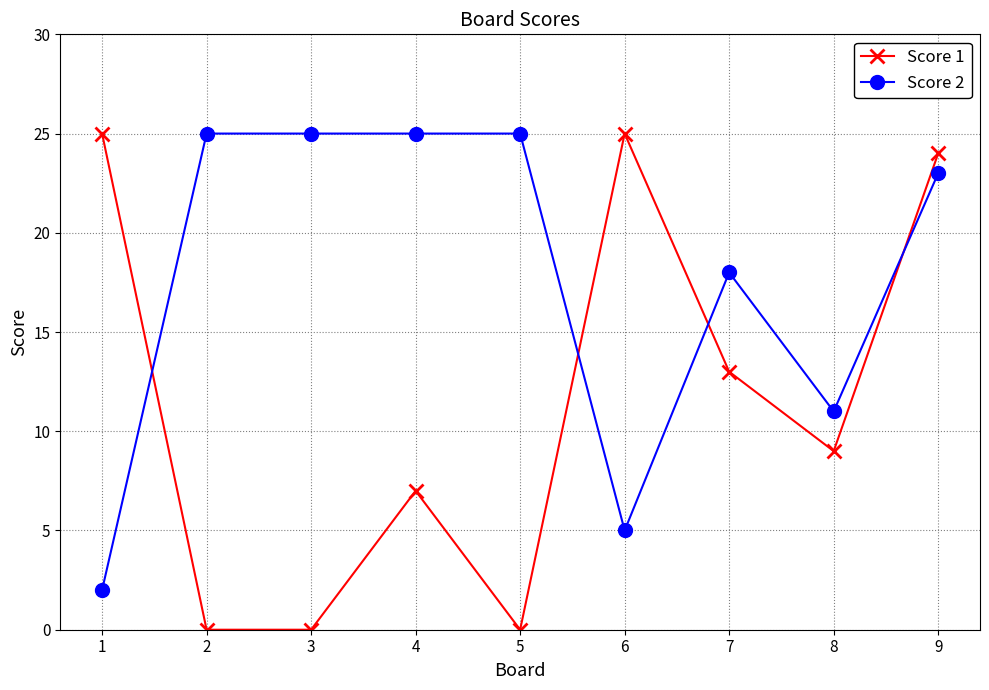

List the series in order of their overall mean, lowest first.

Score 1, Score 2